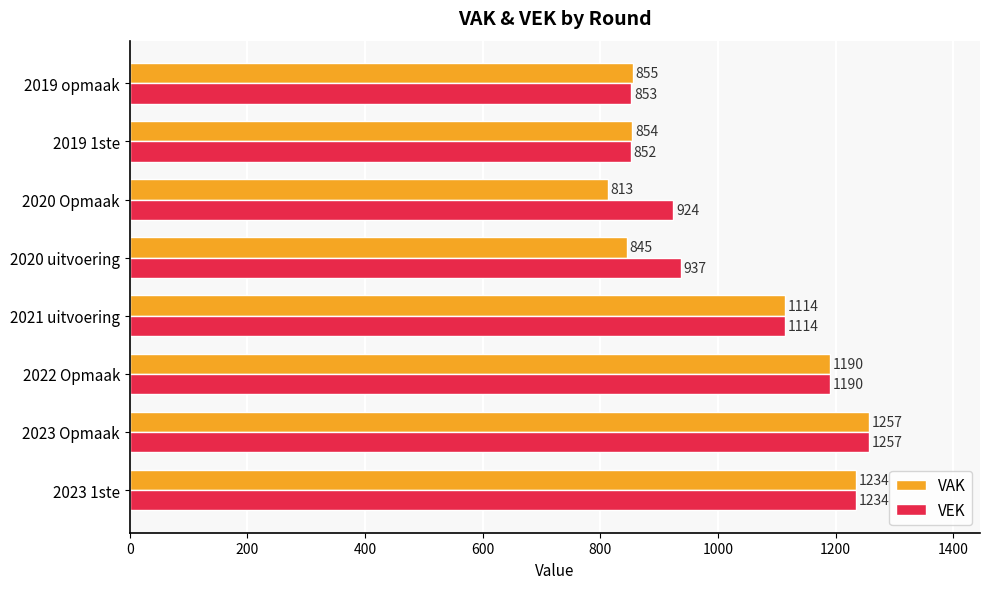

List the labels in order of VEK value, largest first.

2023 Opmaak, 2023 1ste, 2022 Opmaak, 2021 uitvoering, 2020 uitvoering, 2020 Opmaak, 2019 opmaak, 2019 1ste